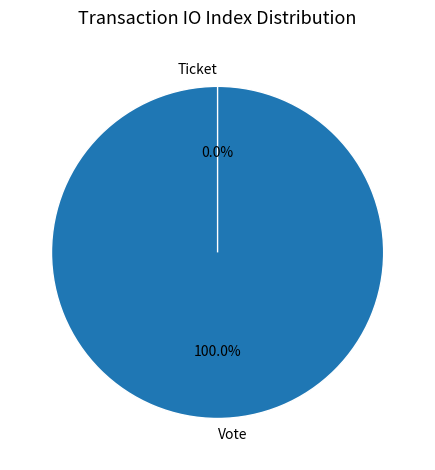

Combined, do Vote and Ticket account for over 50%?

Yes